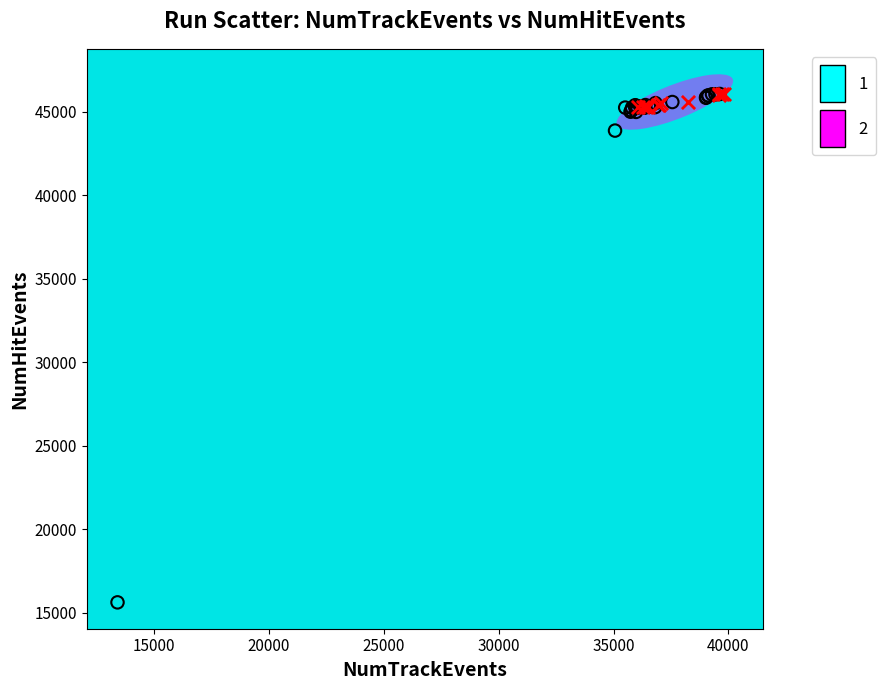

What are all the series names shown in the legend?

1, 2